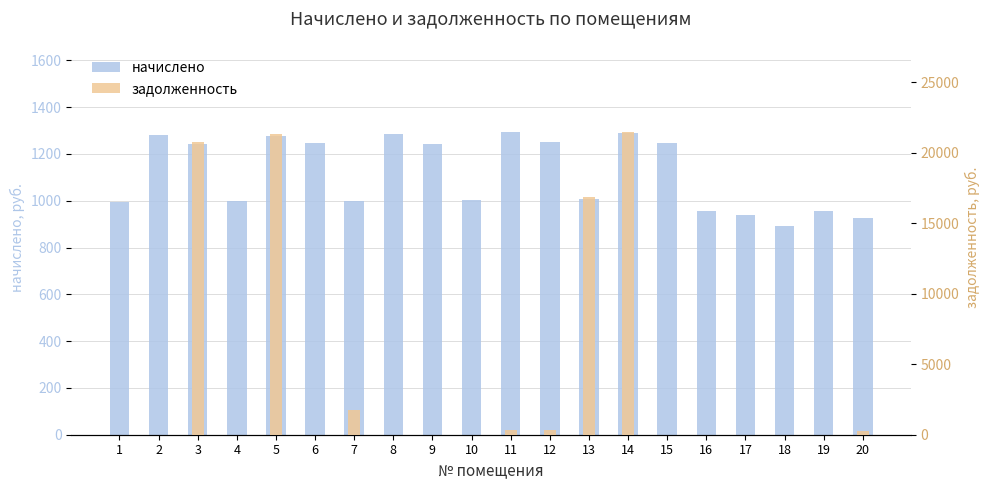

List the series in order of their peak value, highest first.

задолженность, начислено